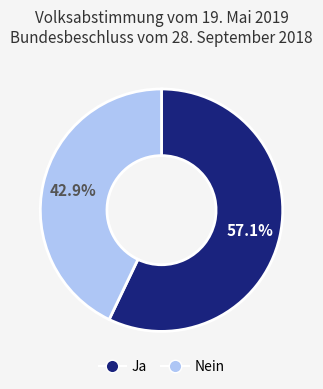

Is Nein the majority of the pie?

No